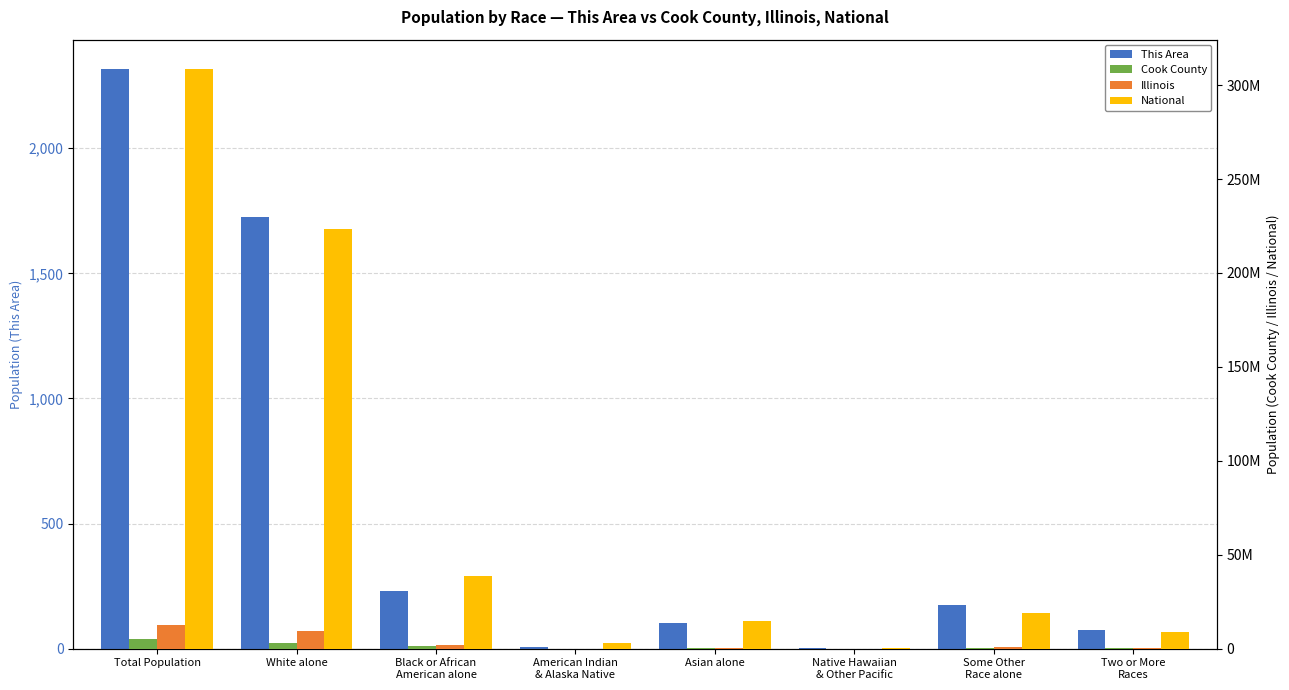

Does the chart contain stacked bars?

No